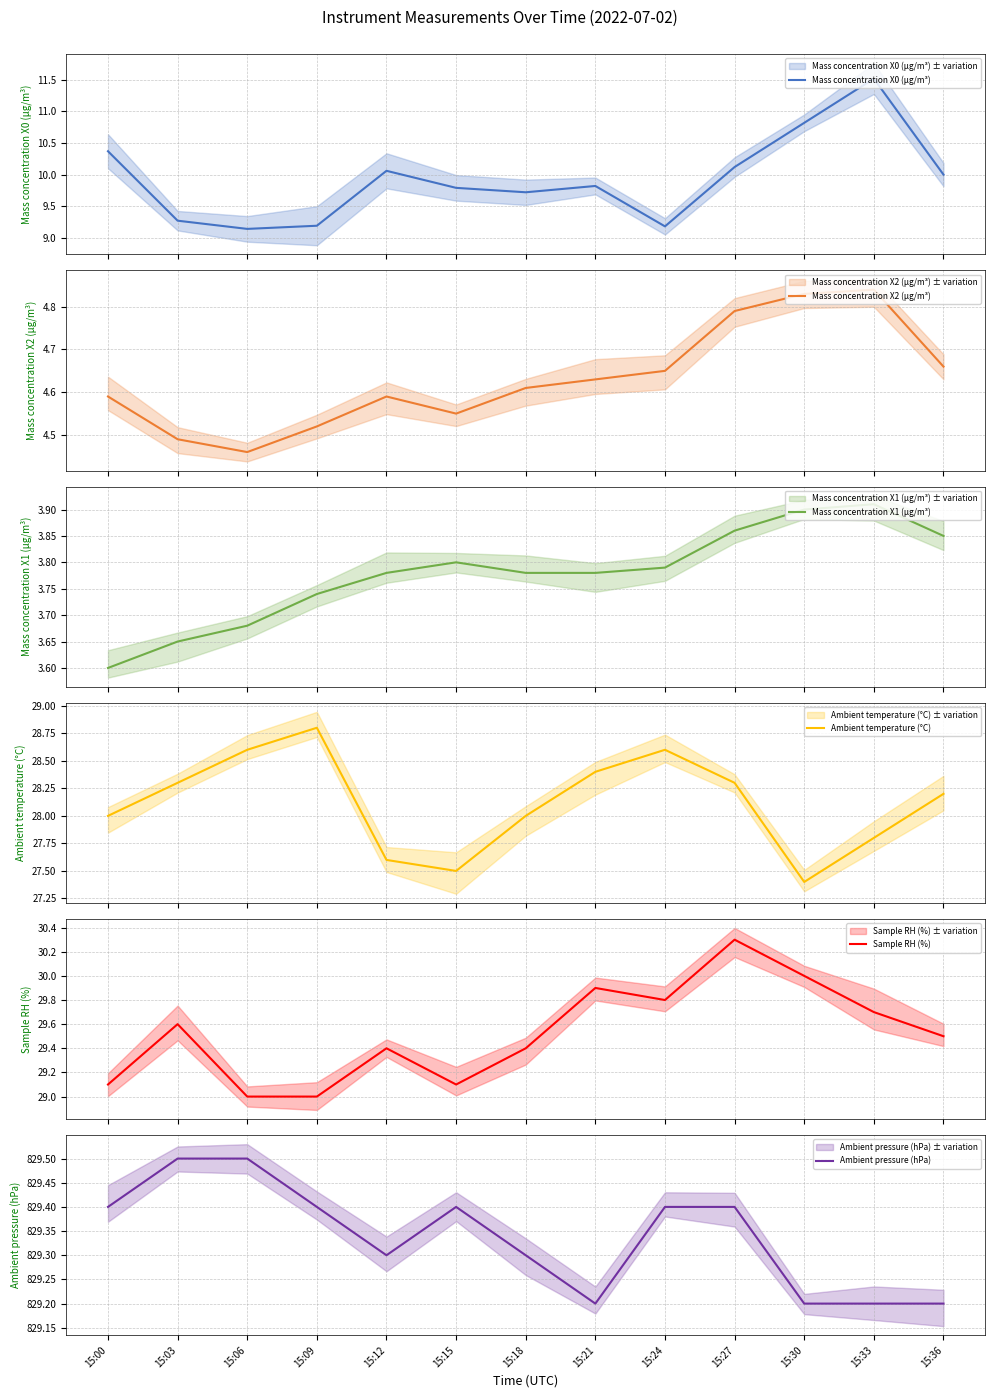

Where does the Ambient temperature (°C) series first go above 28?

15:03